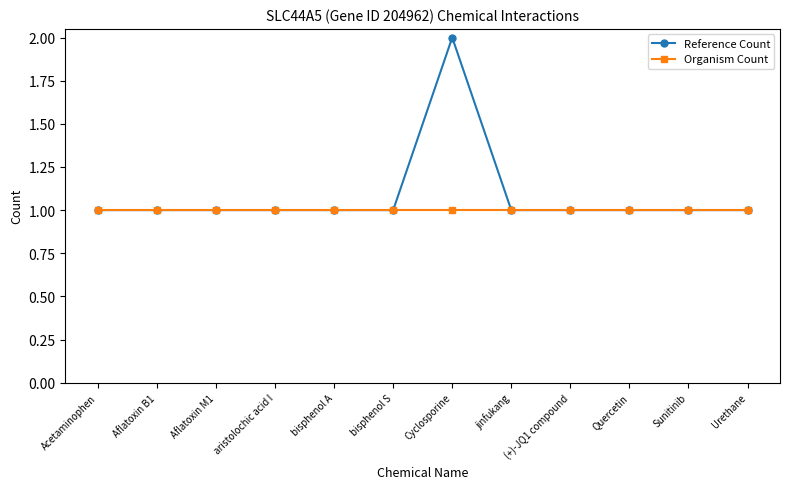

At which label does Reference Count reach its peak?

Cyclosporine